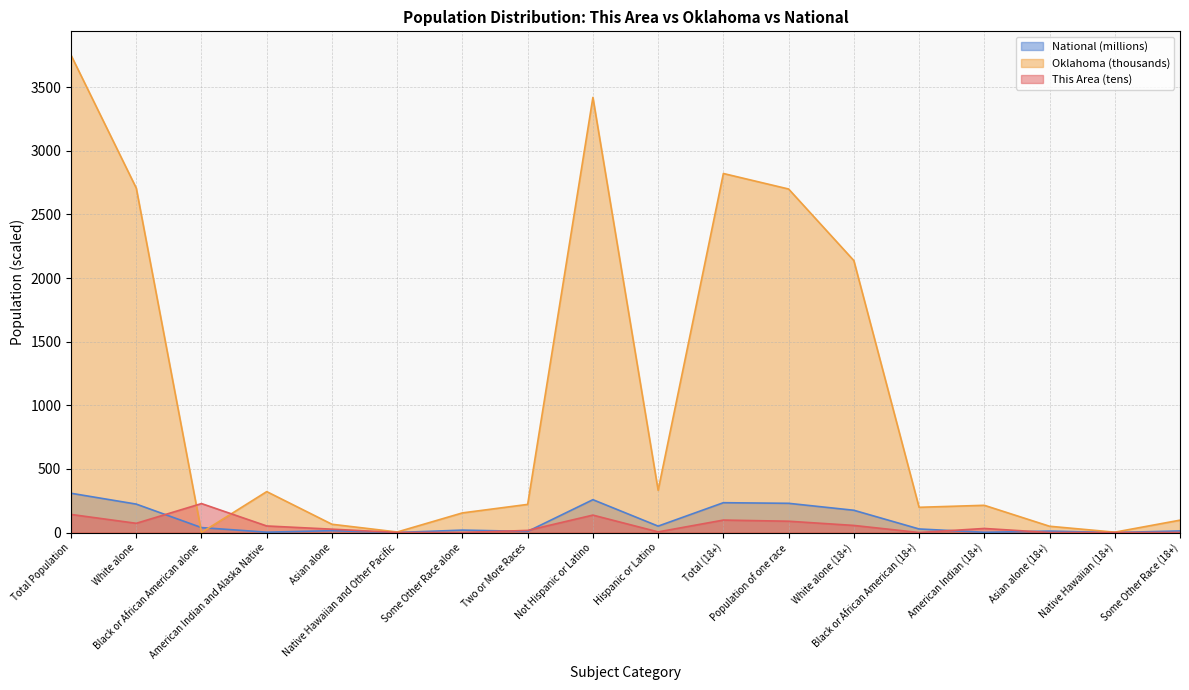

Which series changed the most between Total Population and Asian alone (18+)?

Oklahoma (thousands)